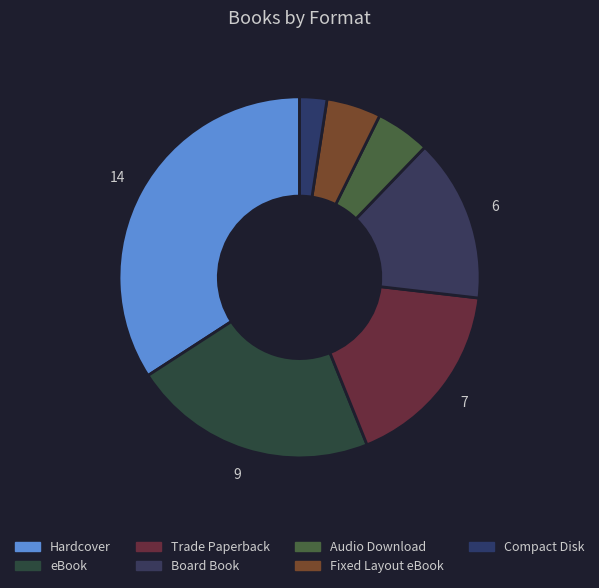

True or false: Hardcover accounts for 22% of the total.

False